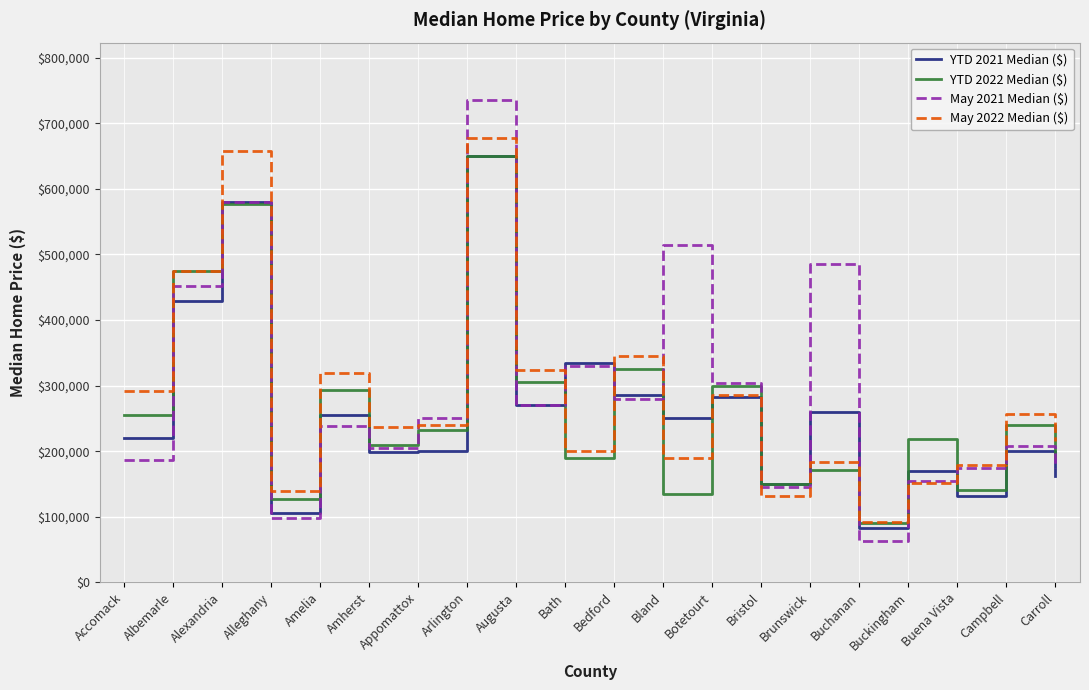

True or false: May 2022 Median ($) has more than 1 points higher than both neighbors.

True